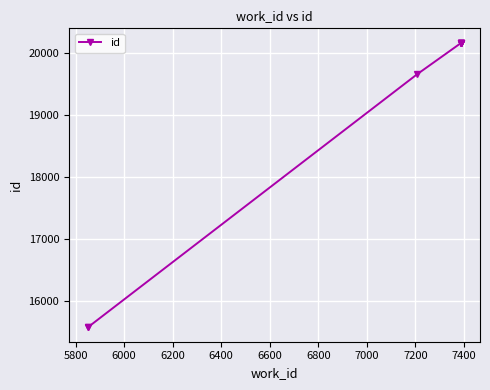

How many series are shown in this chart?

1